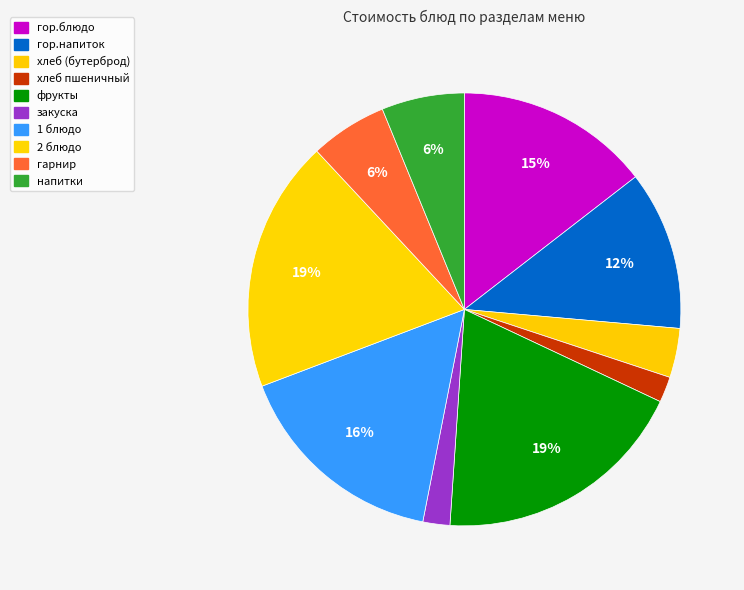

To the nearest percent, what percentage of the pie is хлеб (бутерброд)?

4%